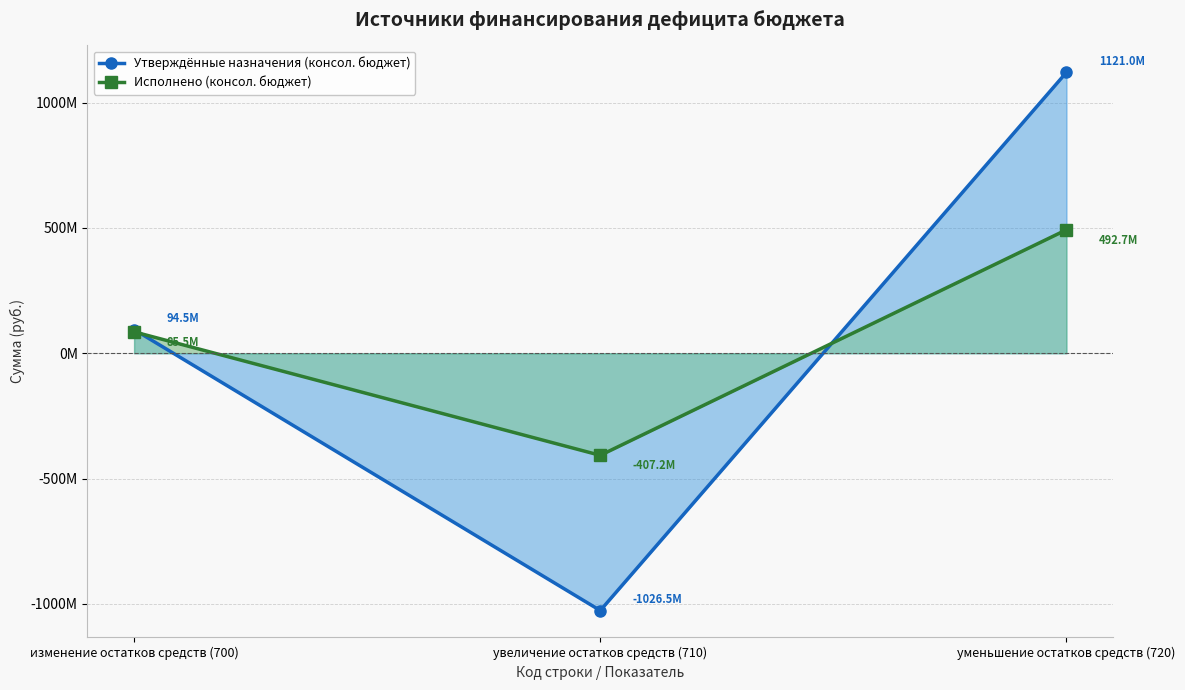

Reading left to right, extract all data points from this chart.

Утверждённые назначения (консол. бюджет): 94495294.9	-1026510426.6	1121005721.5
Исполнено (консол. бюджет): 85497649.4	-407217455.1	492715104.5